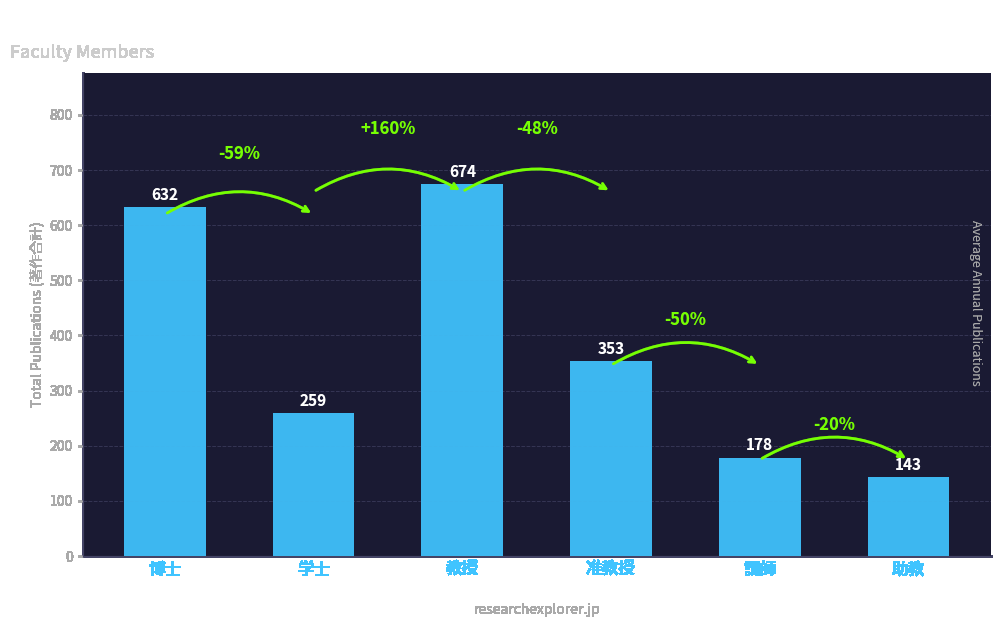

Does the chart contain any negative values?

No